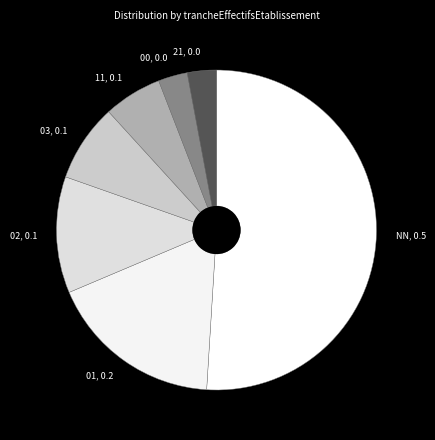

The 00 slice represents 3% of the pie. True or false?

True